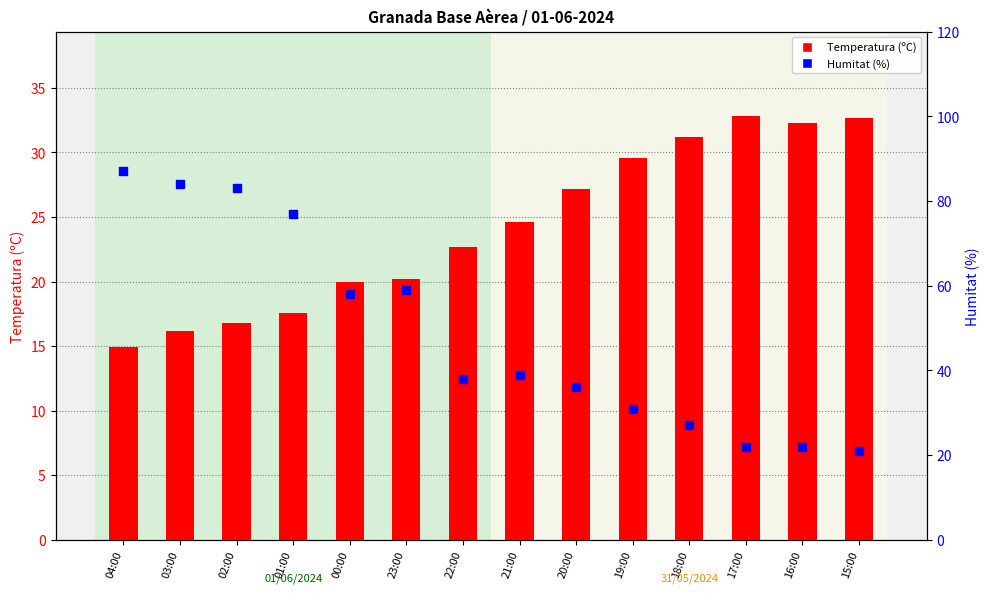

Which series has the largest total across all categories?

Humitat (%)